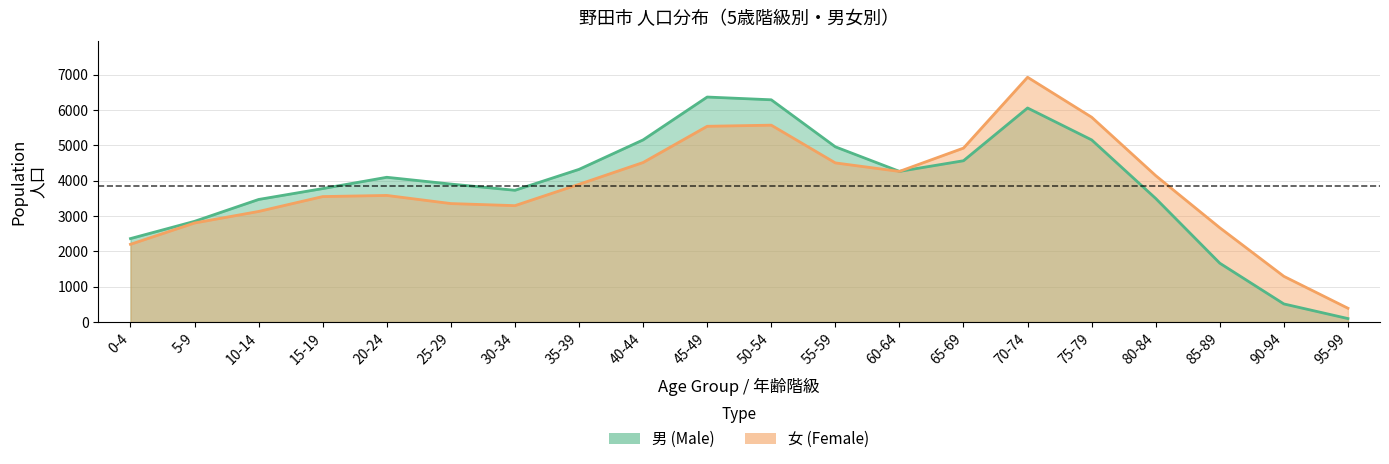

Where do 男 (Male) and 女 (Female) first cross each other?

60-64 and 65-69